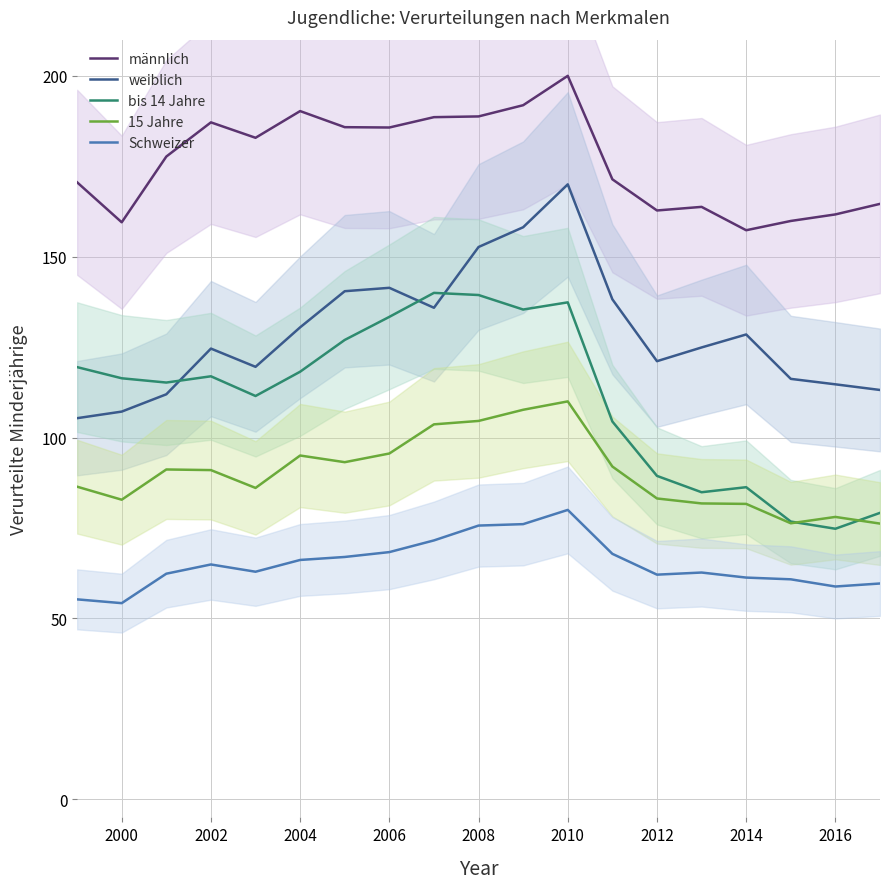

Which category has the lowest value across all series?

2000